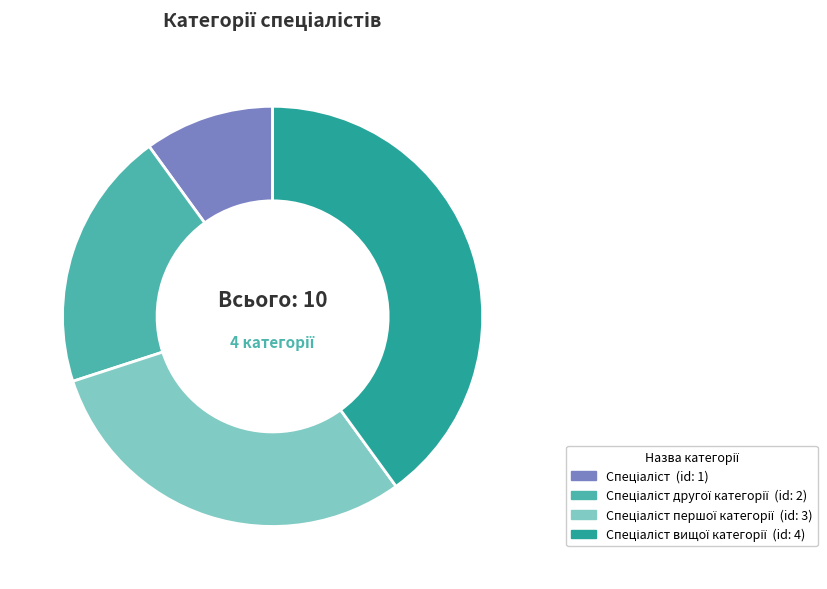

Is there a majority slice in this chart?

No